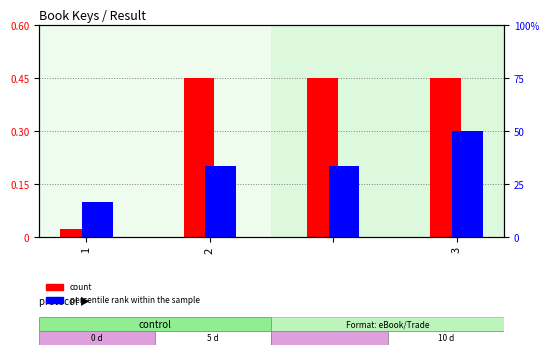

Count the percentile rank within the sample values in the range 0 to 1.

4